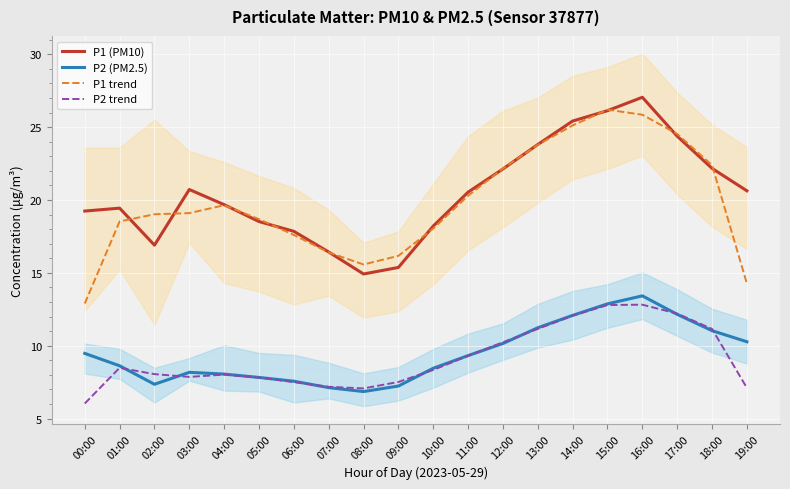

What is the difference between the second highest and minimum values in the P2 trend series?

6.8